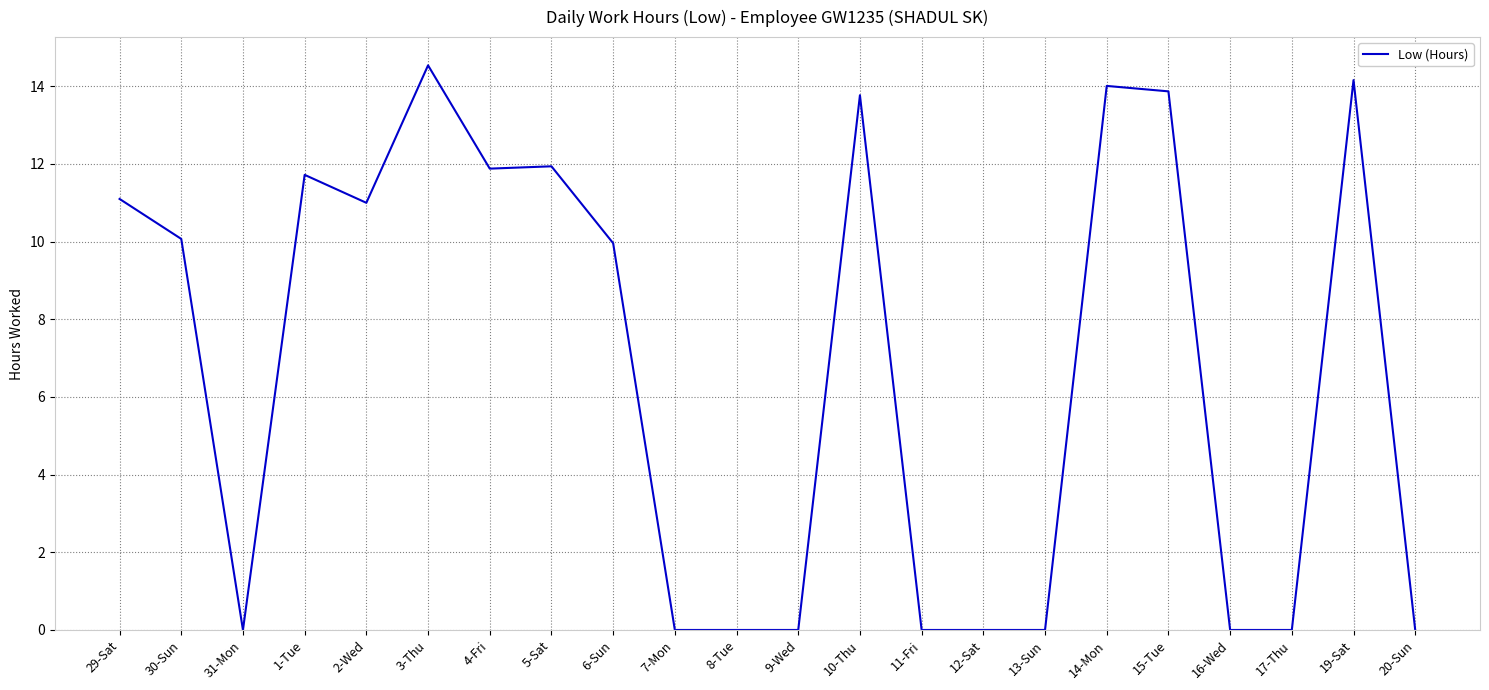

What value does the data have at 3-Thu?

14.5